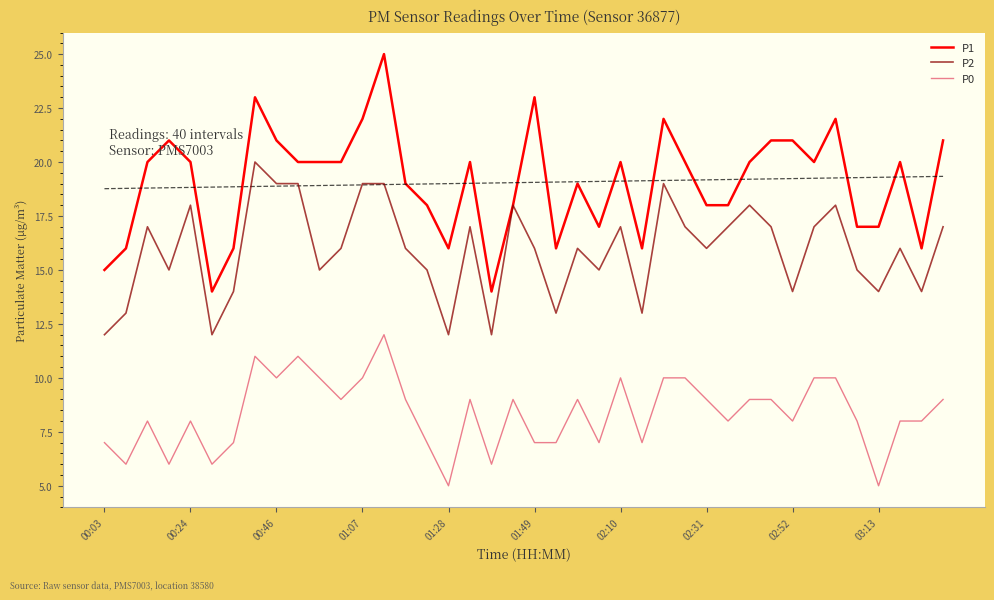

Rank the series by their average value, from lowest to highest.

P0, P2, P1